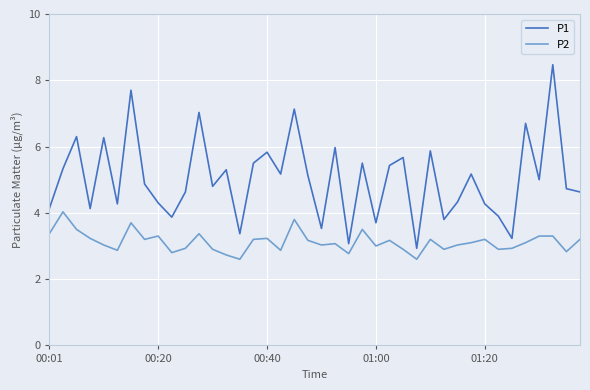

What is the maximum value for P2?

4.0